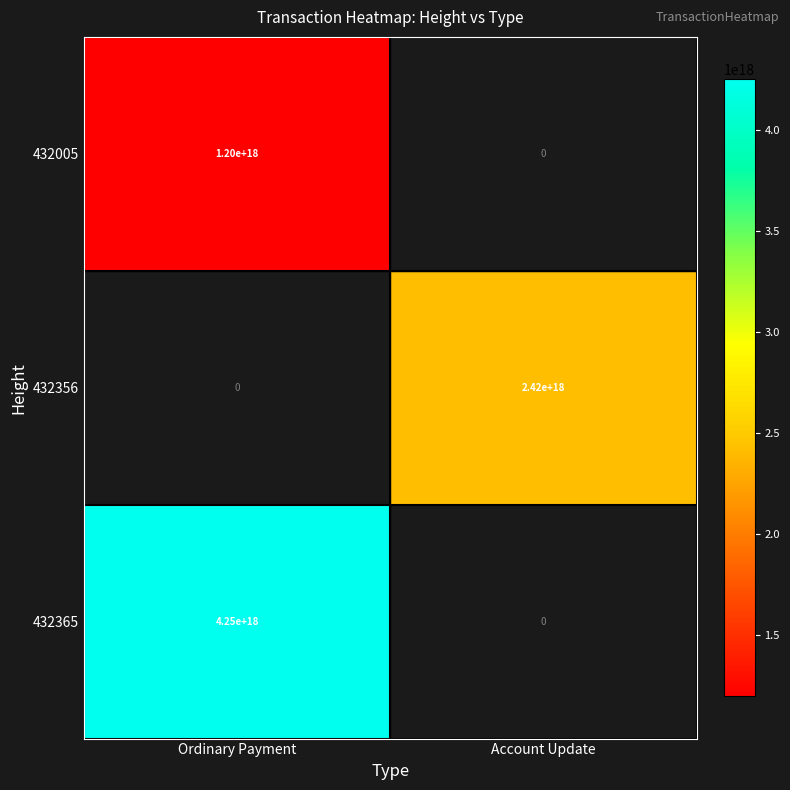

True or false: 432005 has a value of 1200000000000000000 at Ordinary Payment.

True